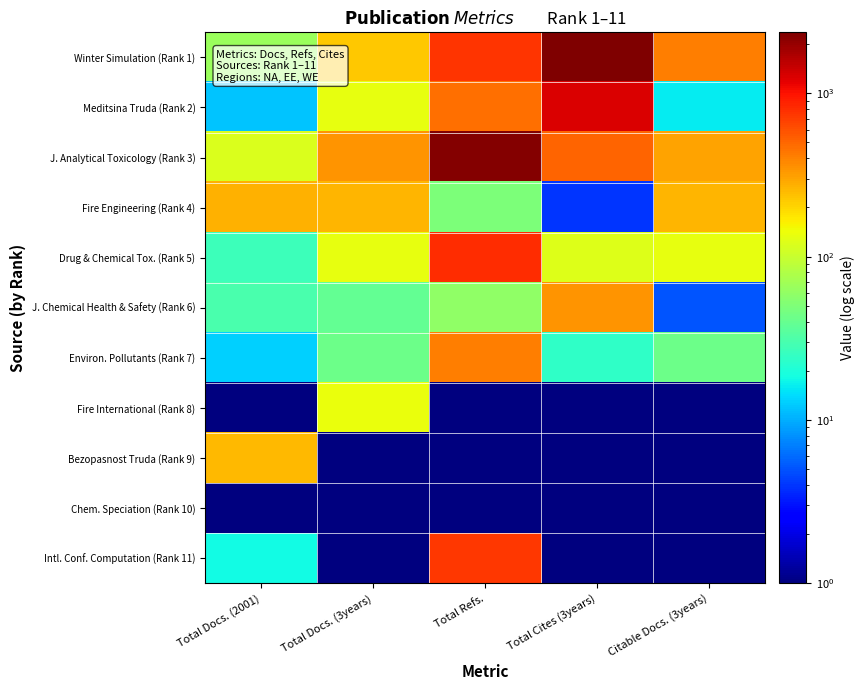

Which series has the widest spread of values?

Winter Simulation (Rank 1)